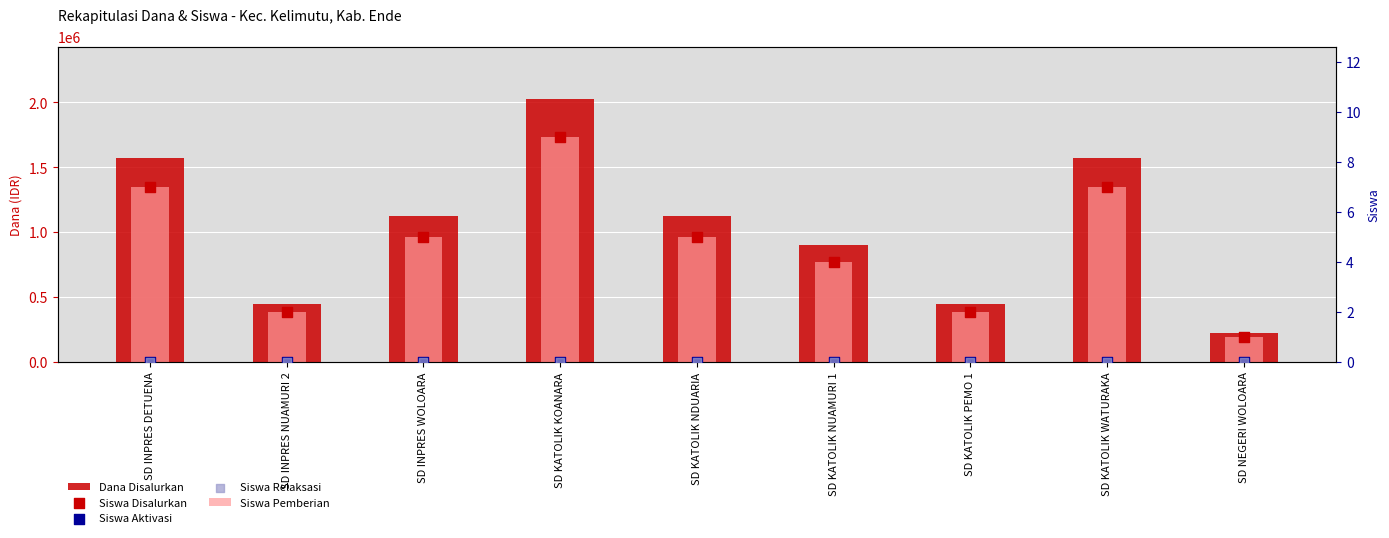

What are all the series names shown in the legend?

Dana Disalurkan, Siswa Pemberian, Siswa Disalurkan, Siswa Aktivasi, Siswa Relaksasi